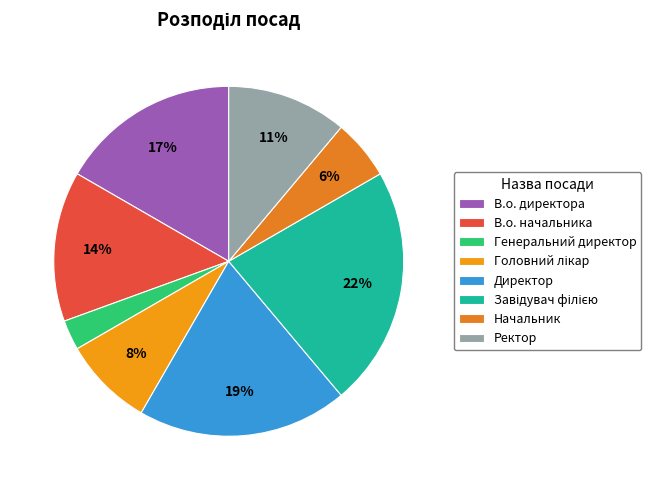

Is there a majority slice in this chart?

No